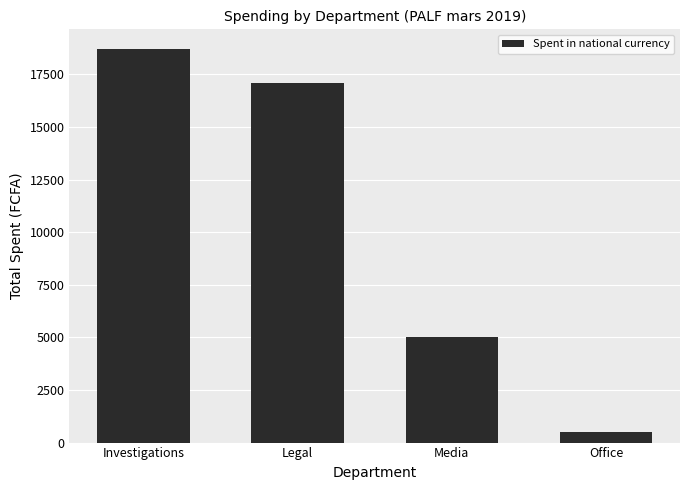

What is the sum of the values at Office and Legal?

17600